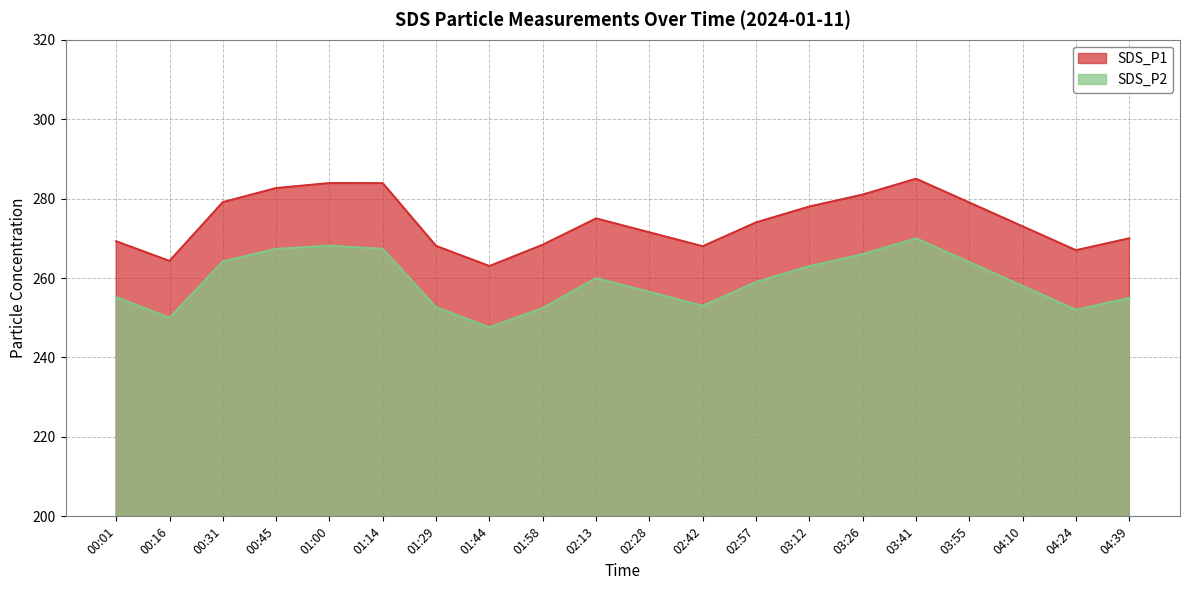

What is the sum of all SDS_P2 values?

5181.4